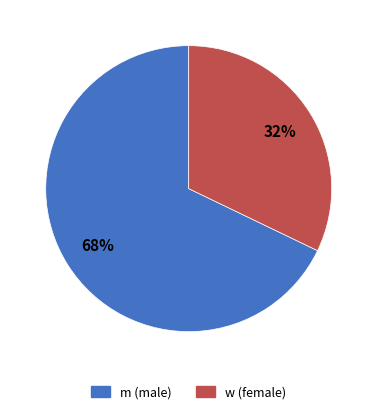

Between w and m, which is larger?

m